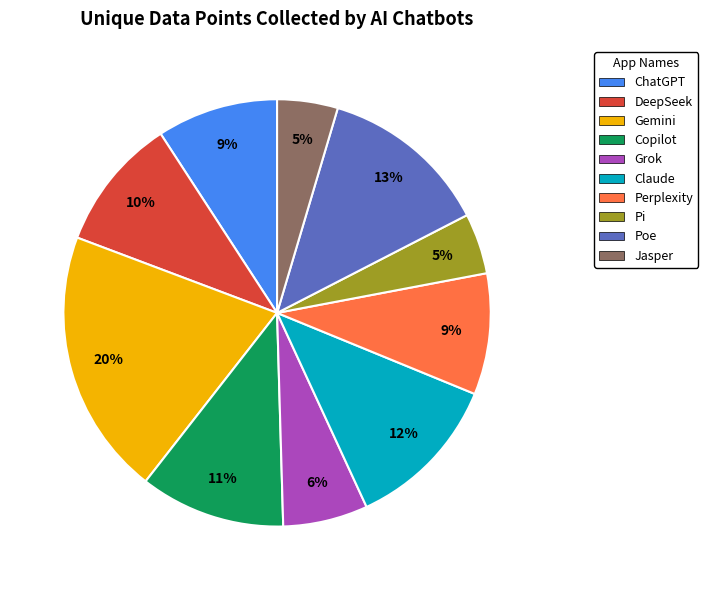

True or false: Copilot accounts for 17% of the total.

False